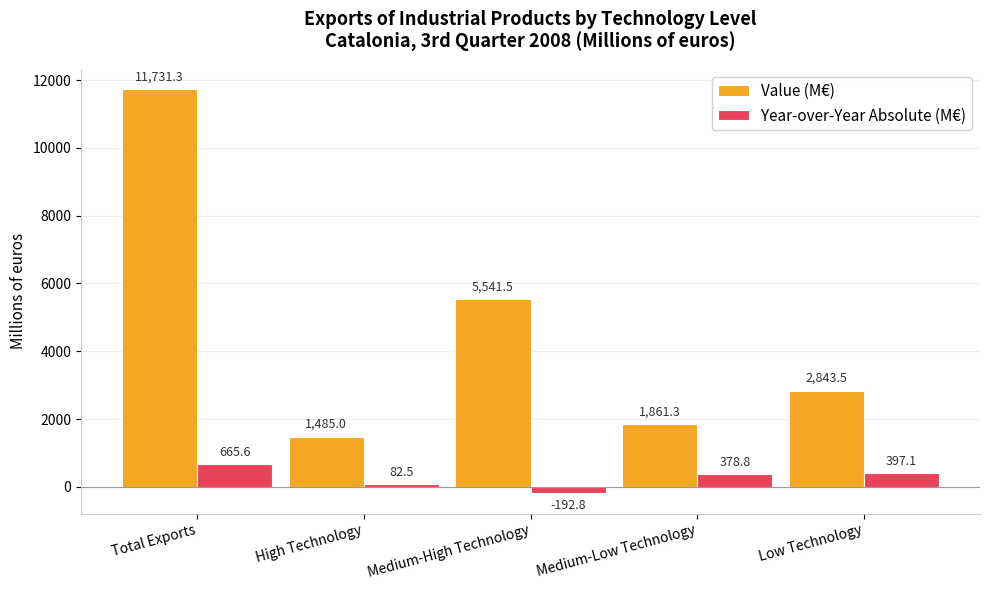

Read the Value (M€) value at Total Exports.

11731.3